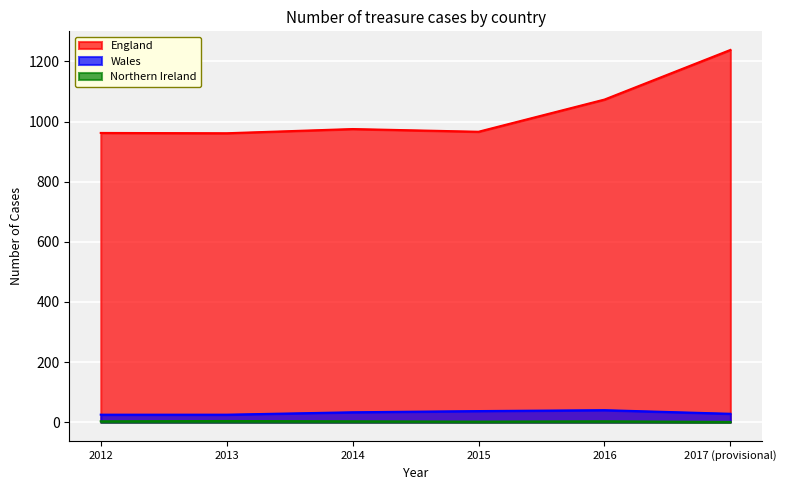

True or false: Northern Ireland has more than 1 interior local peaks.

True